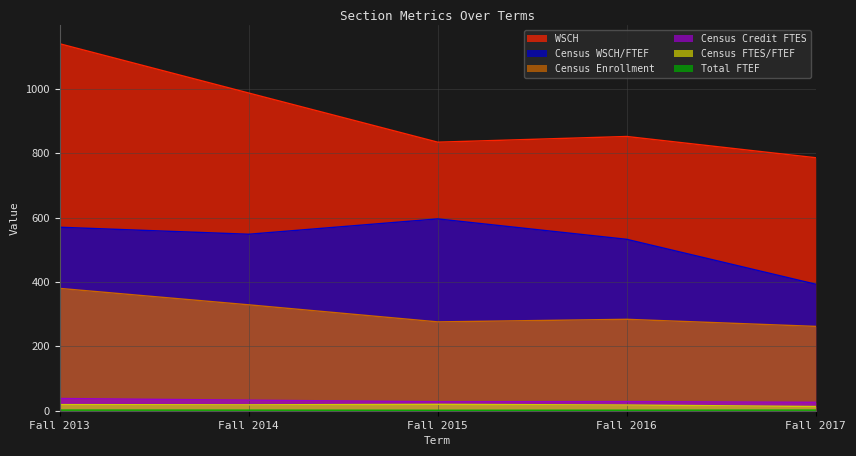

Where does the Census WSCH/FTEF series first go above 548?

Fall 2013